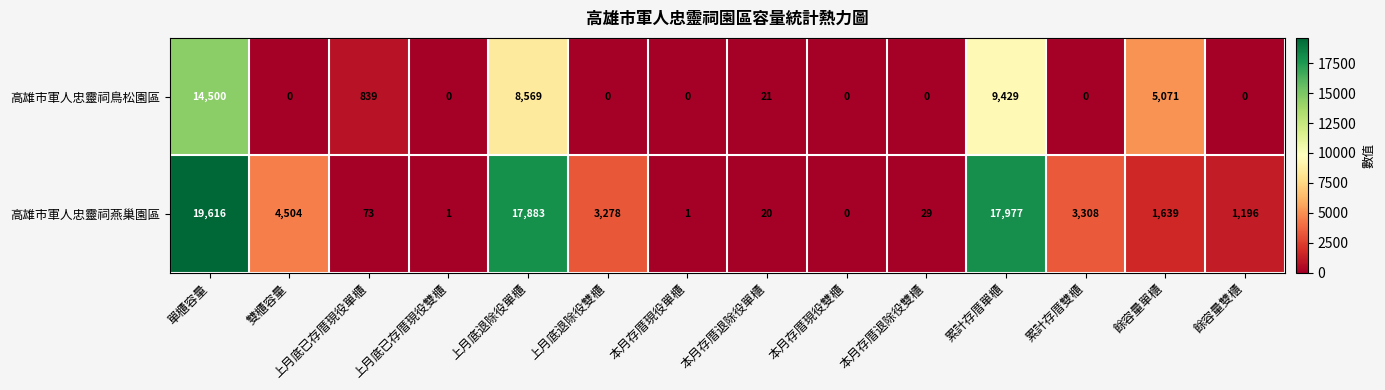

How many categories are shown in the chart?

14